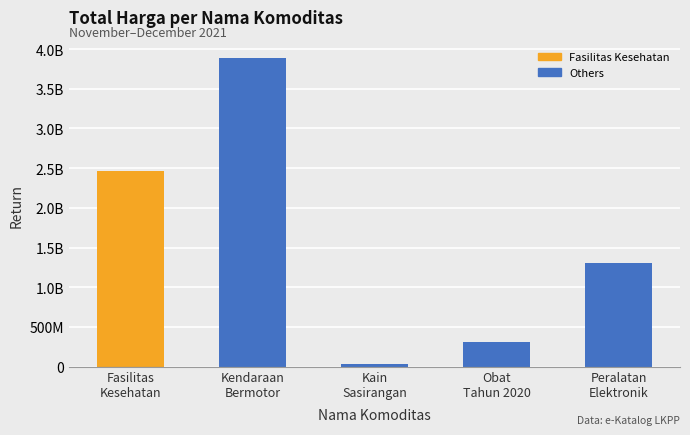

How many bars are there in total?

5